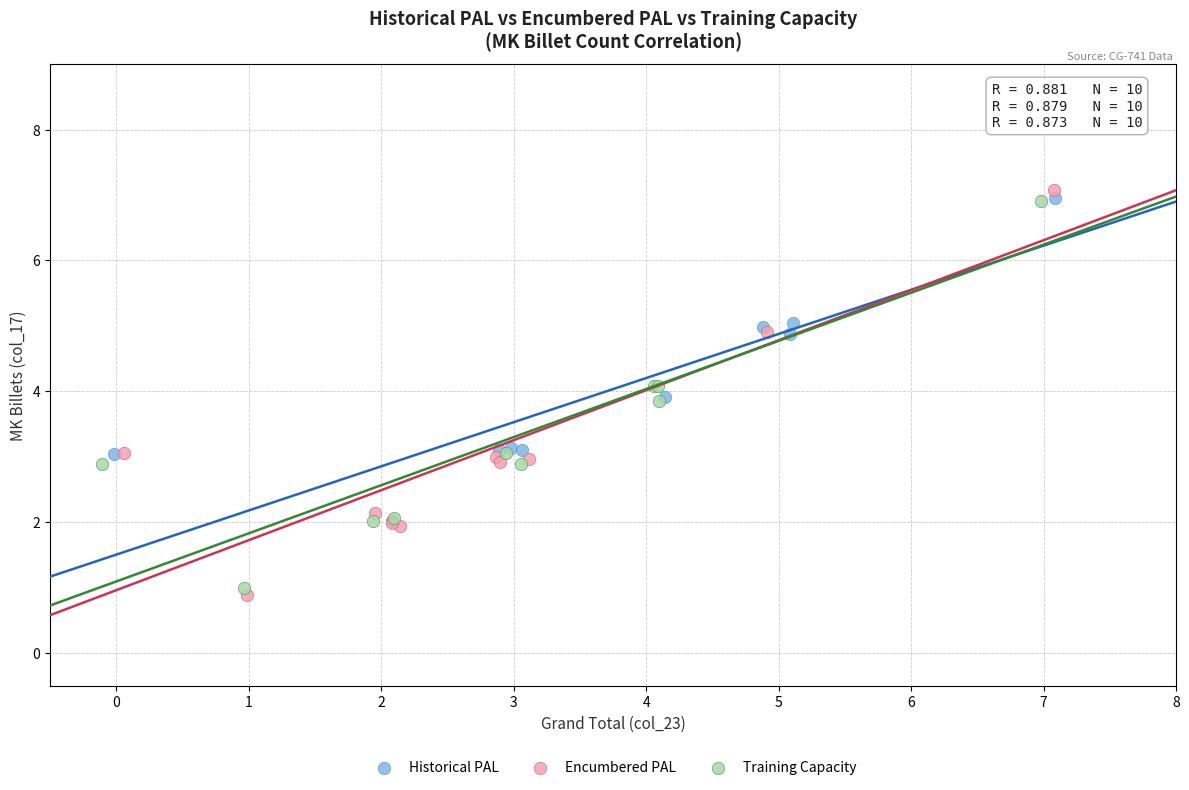

Which series has the largest Y range (max minus min)?

Encumbered PAL